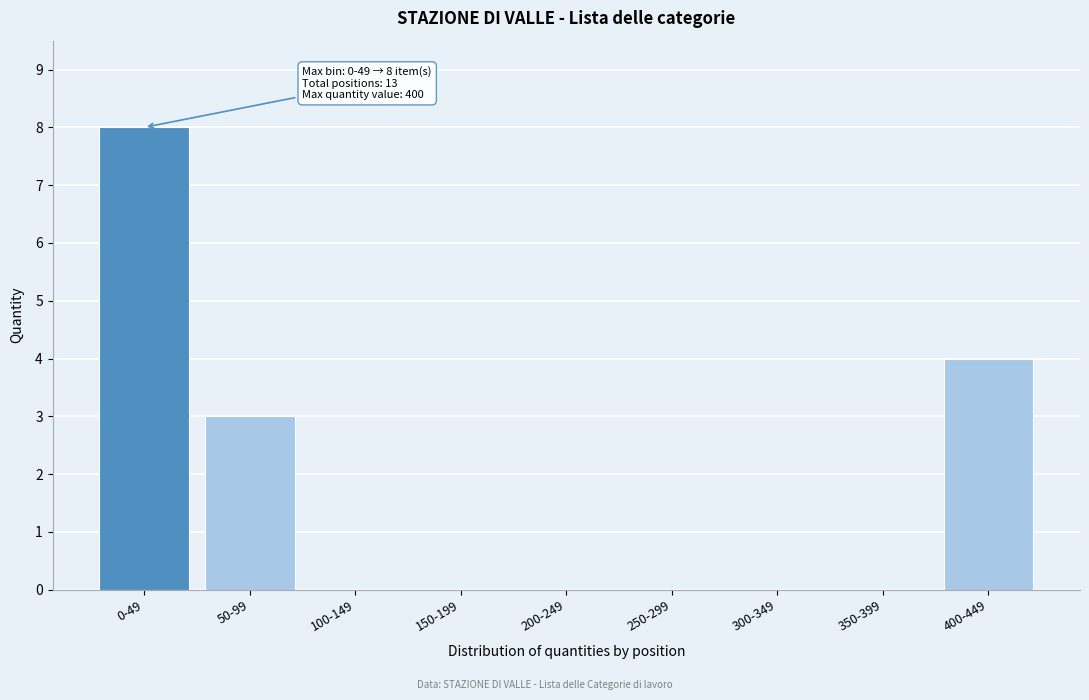

Reading left to right, extract all data points from this chart.

0-49=8	50-99=3	100-149=0	150-199=0	200-249=0	250-299=0	300-349=0	350-399=0	400-449=4